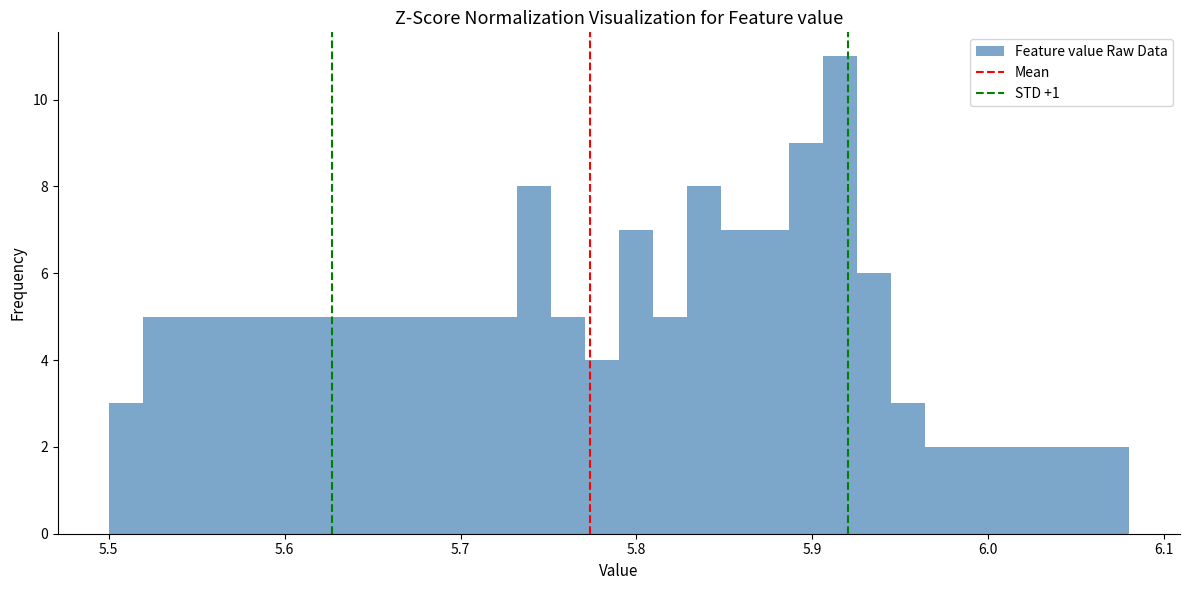

Around what value on the x-axis is the tallest bar? Give the approximate position of its centre, as read against the axis.

5.92